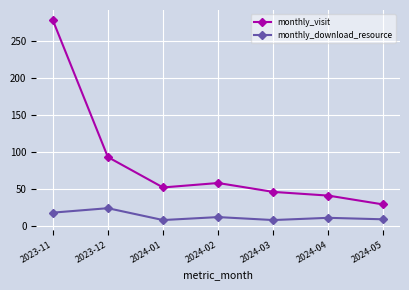

Is this an area chart (filled region under the line)?

No